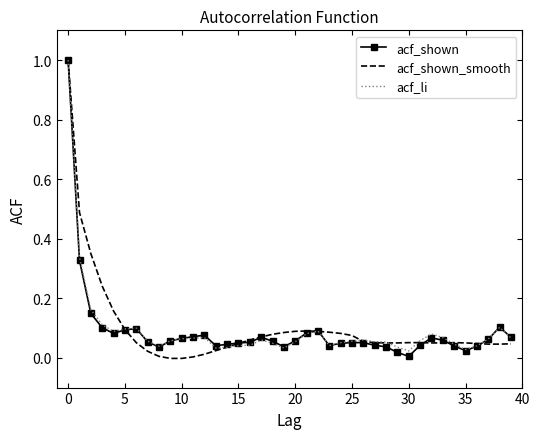

What is the maximum value shown in the chart?

1.0